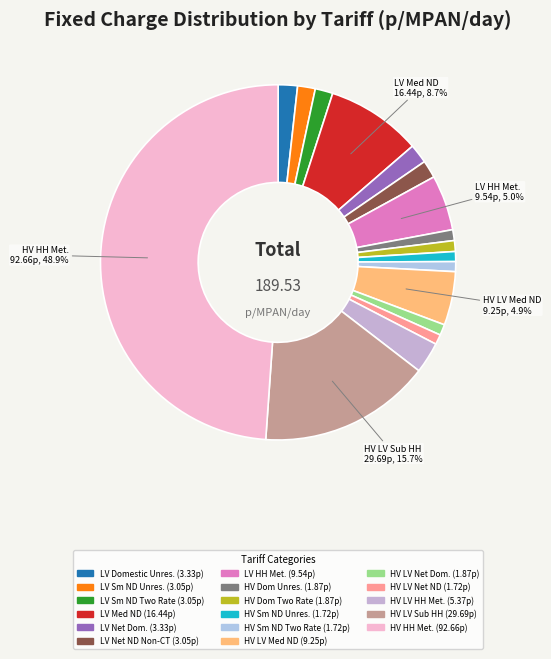

To the nearest percent, what is the difference between the largest and smallest slice percentages?

48%